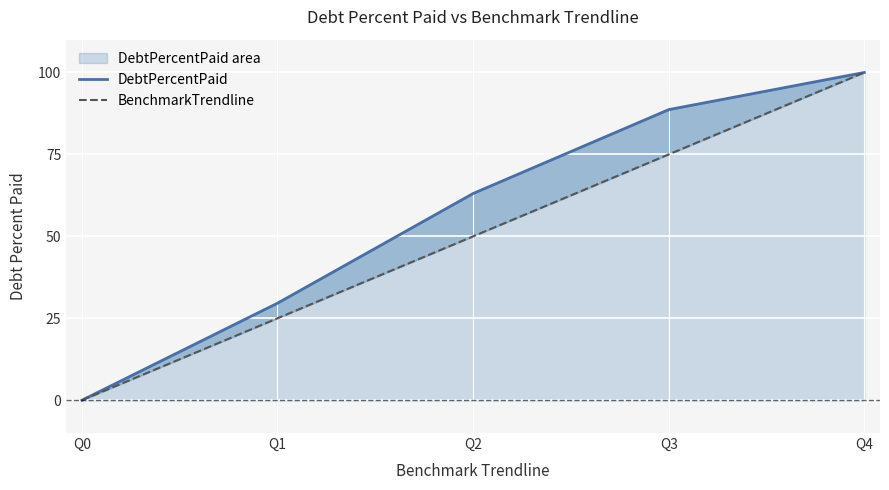

Rank the categories by BenchmarkTrendline value from highest to lowest.

Q4, Q3, Q2, Q1, Q0